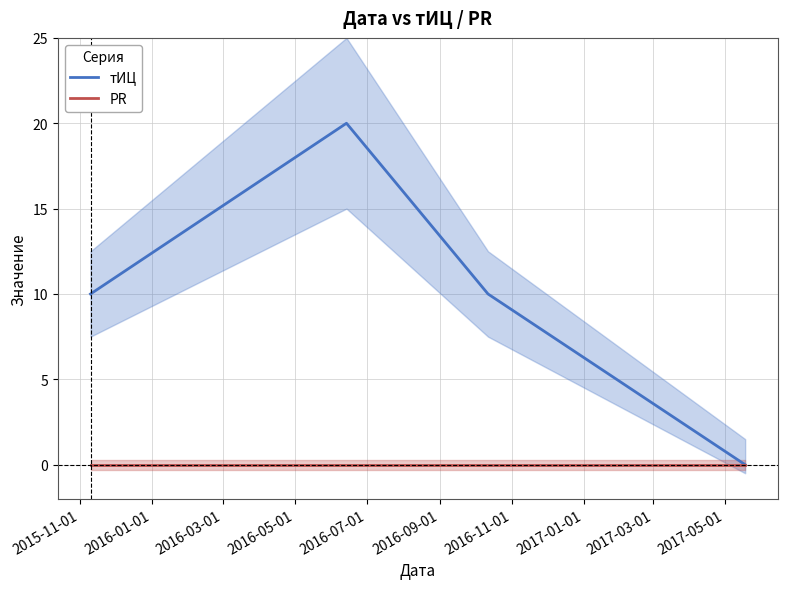

True or false: PR and тИЦ cross at least once.

False